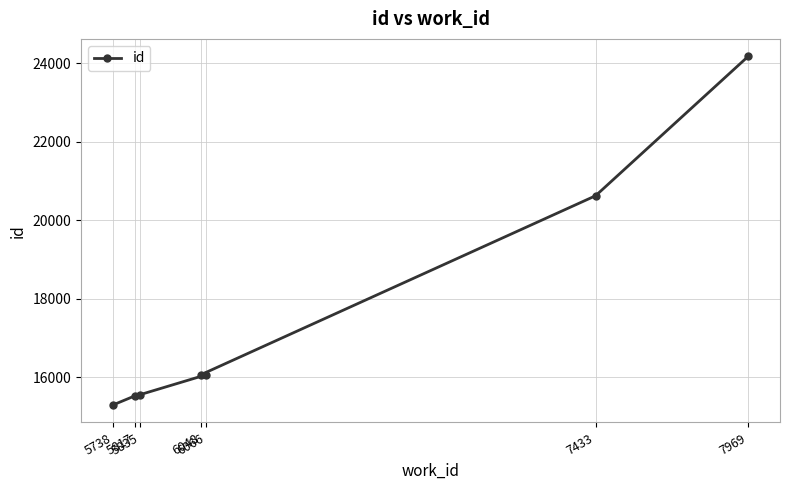

Where is the data nearest to the value 19734?

7433